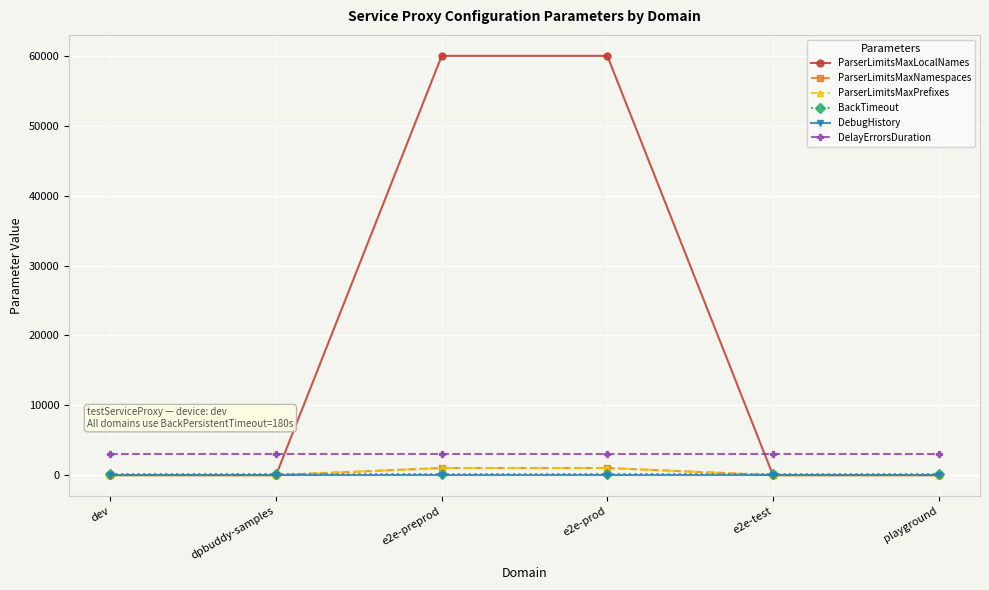

Reading left to right, what are all the values shown in this chart?

ParserLimitsMaxLocalNames: dev=0	dpbuddy-samples=0	e2e-preprod=60000	e2e-prod=60000	e2e-test=0	playground=0
ParserLimitsMaxNamespaces: dev=0	dpbuddy-samples=0	e2e-preprod=1024	e2e-prod=1024	e2e-test=0	playground=0
ParserLimitsMaxPrefixes: dev=0	dpbuddy-samples=0	e2e-preprod=1024	e2e-prod=1024	e2e-test=0	playground=0
BackTimeout: dev=120	dpbuddy-samples=120	e2e-preprod=120	e2e-prod=120	e2e-test=120	playground=120
DebugHistory: dev=25	dpbuddy-samples=25	e2e-preprod=25	e2e-prod=25	e2e-test=25	playground=25
DelayErrorsDuration: dev=3000	dpbuddy-samples=3000	e2e-preprod=3000	e2e-prod=3000	e2e-test=3000	playground=3000